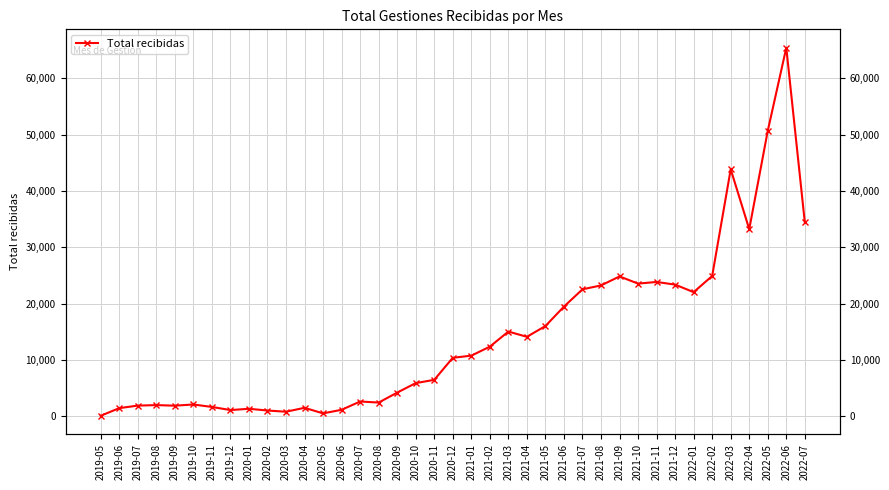

Which label corresponds to the smallest value in the chart?

2019-05